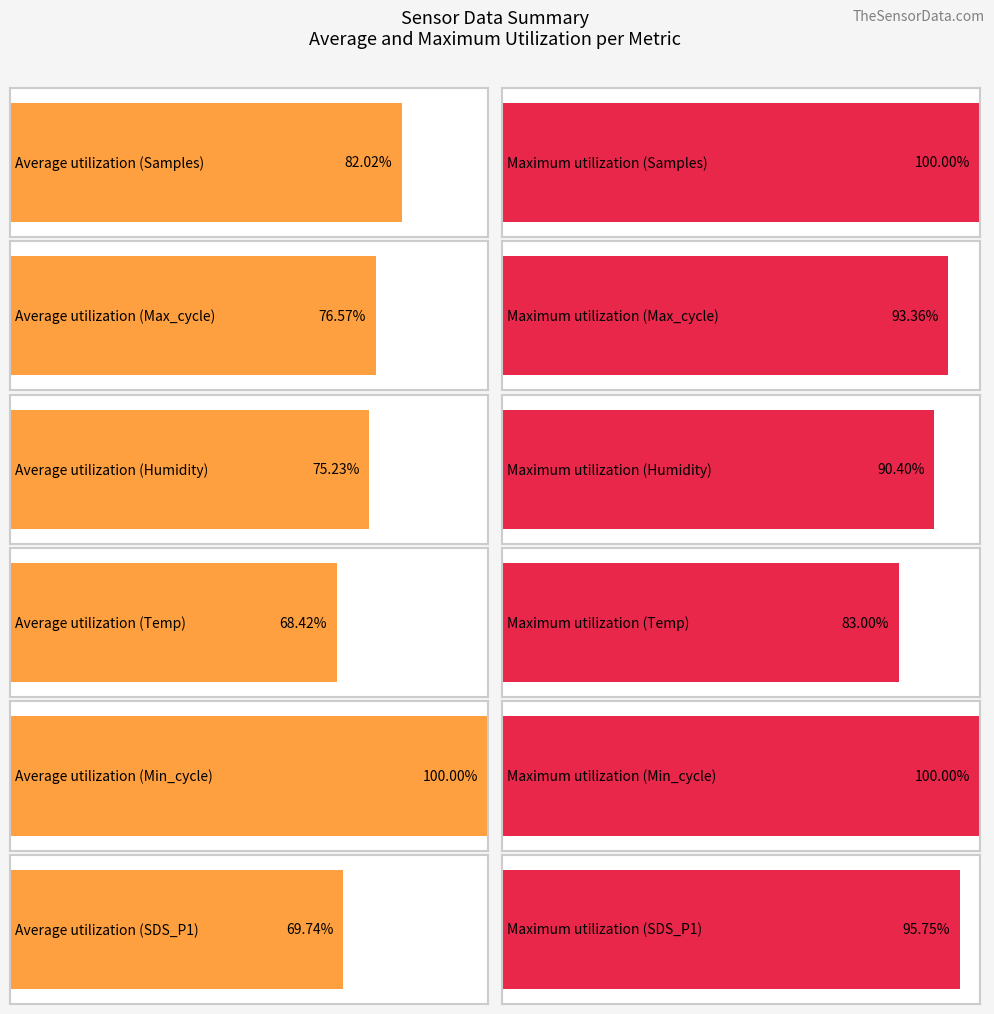

What are all the series names shown in the legend?

Samples, Max_cycle, Humidity, Temp, Min_cycle, SDS_P1